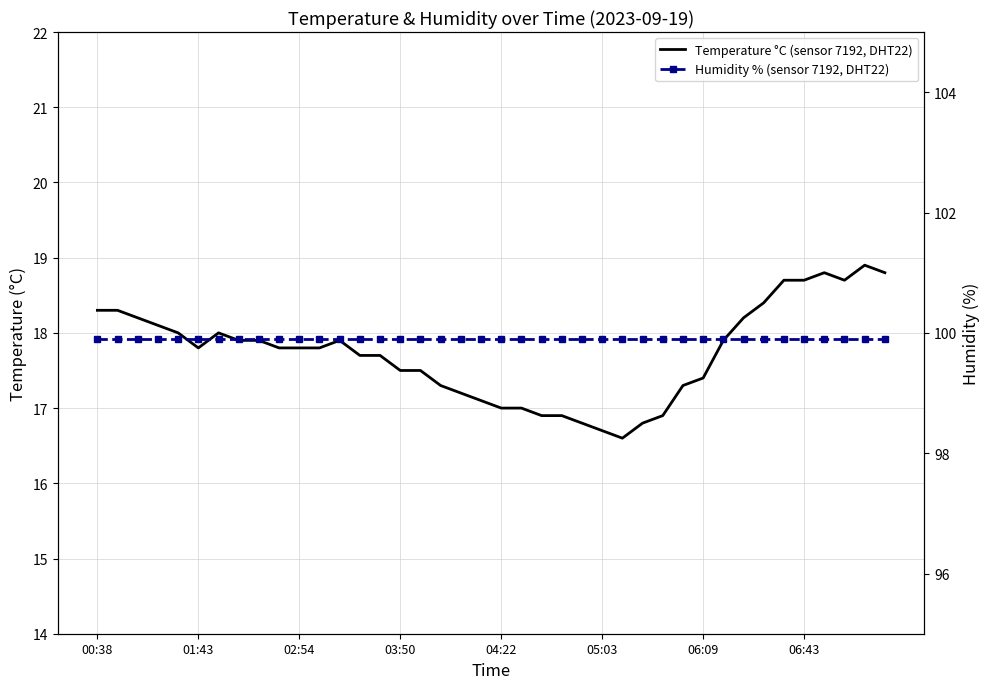

Where is Humidity % (sensor 7192, DHT22) nearest to the value 99?

00:38